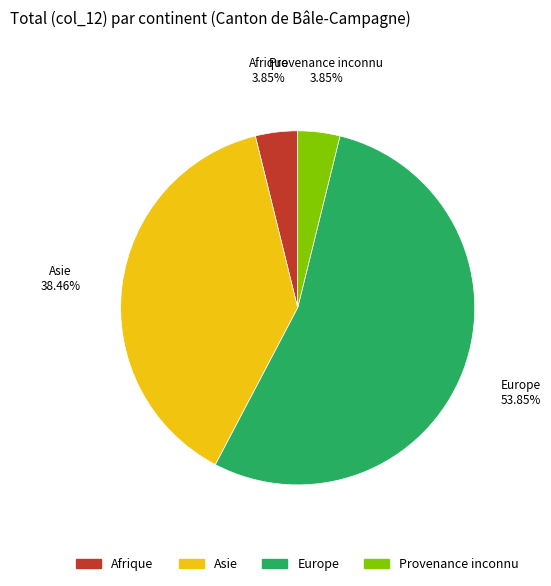

Is there any slice that represents more than half of the pie?

Yes